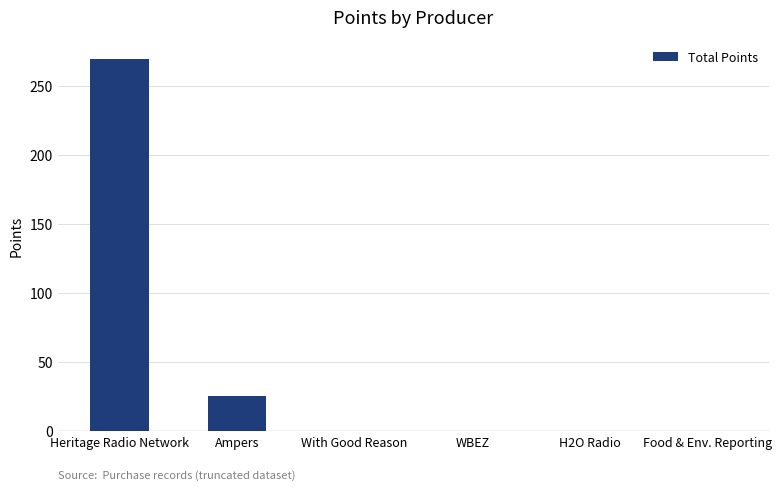

Reading right to left, what are all the values shown in this chart?

0	0	0	0	25	270